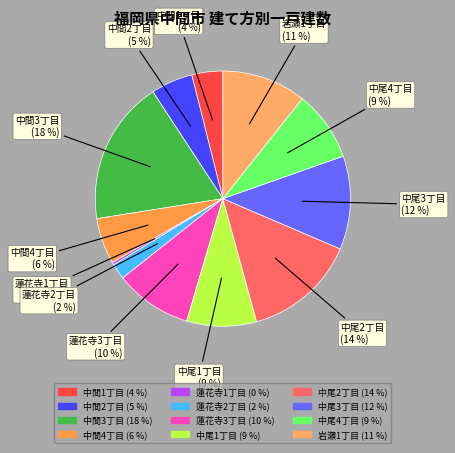

Is it true that 中尾1丁目 is 15% of the pie?

False